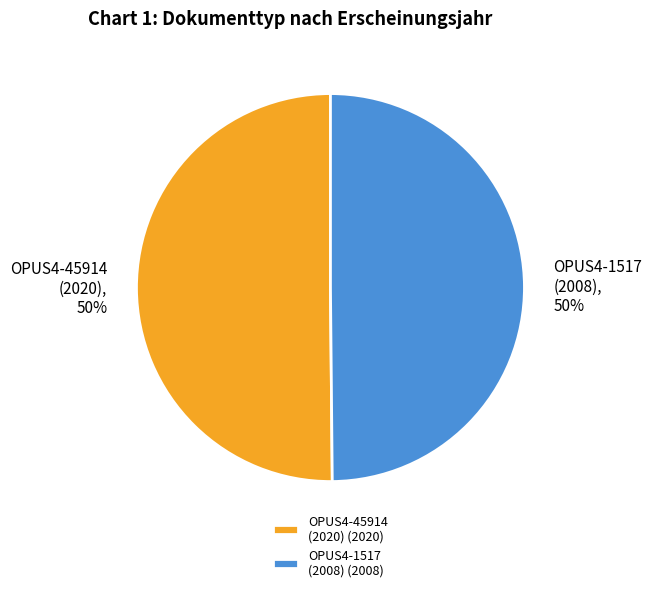

What is the ratio of the value at OPUS4-45914 (2020) to the value at OPUS4-1517 (2008)?

1.0